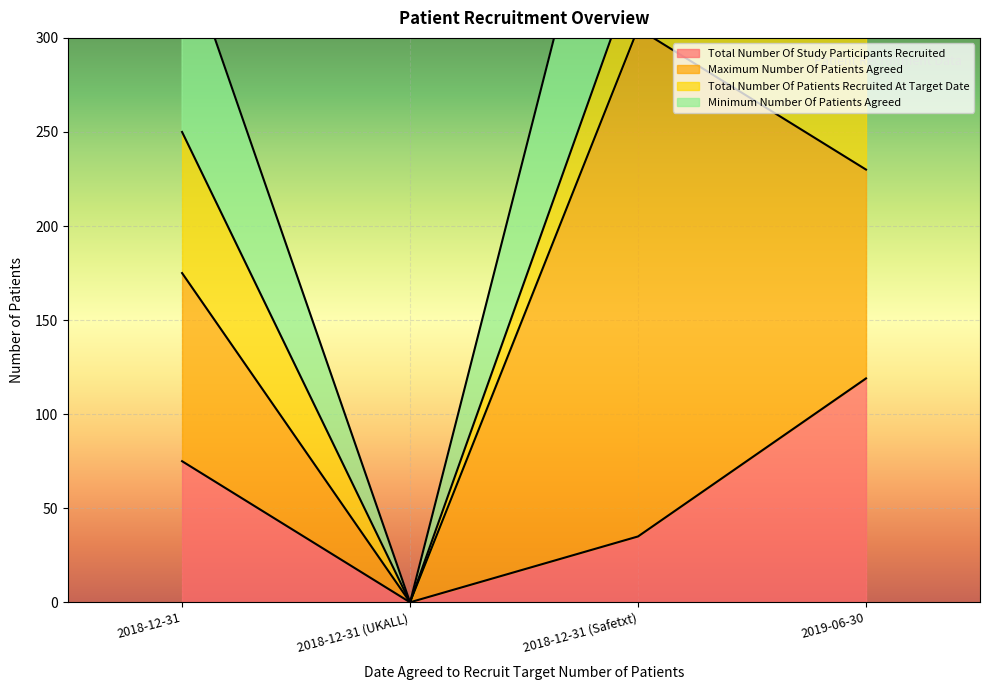

What is the highest value of the Maximum Number Of Patients Agreed series?

270